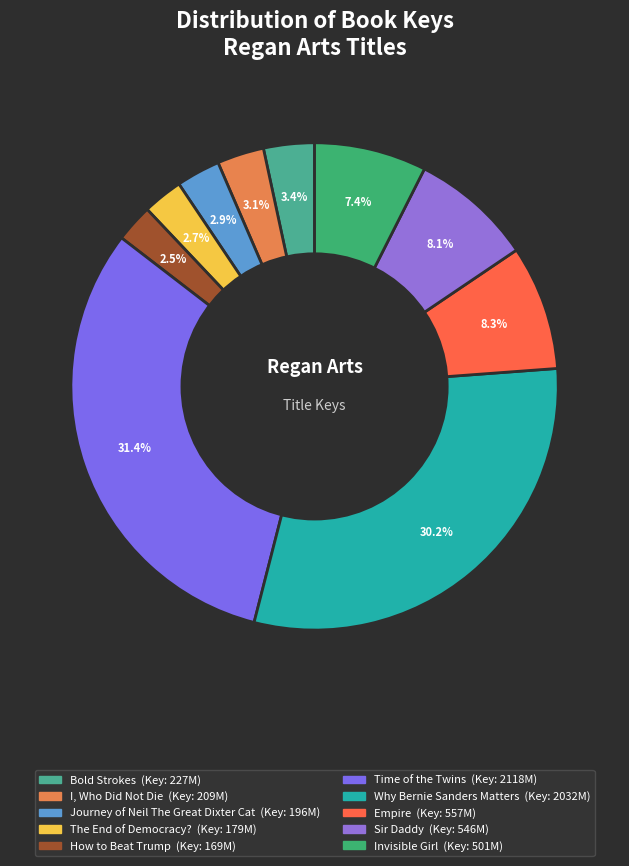

To the nearest percent, what is the difference between the largest and smallest slice percentages?

29%